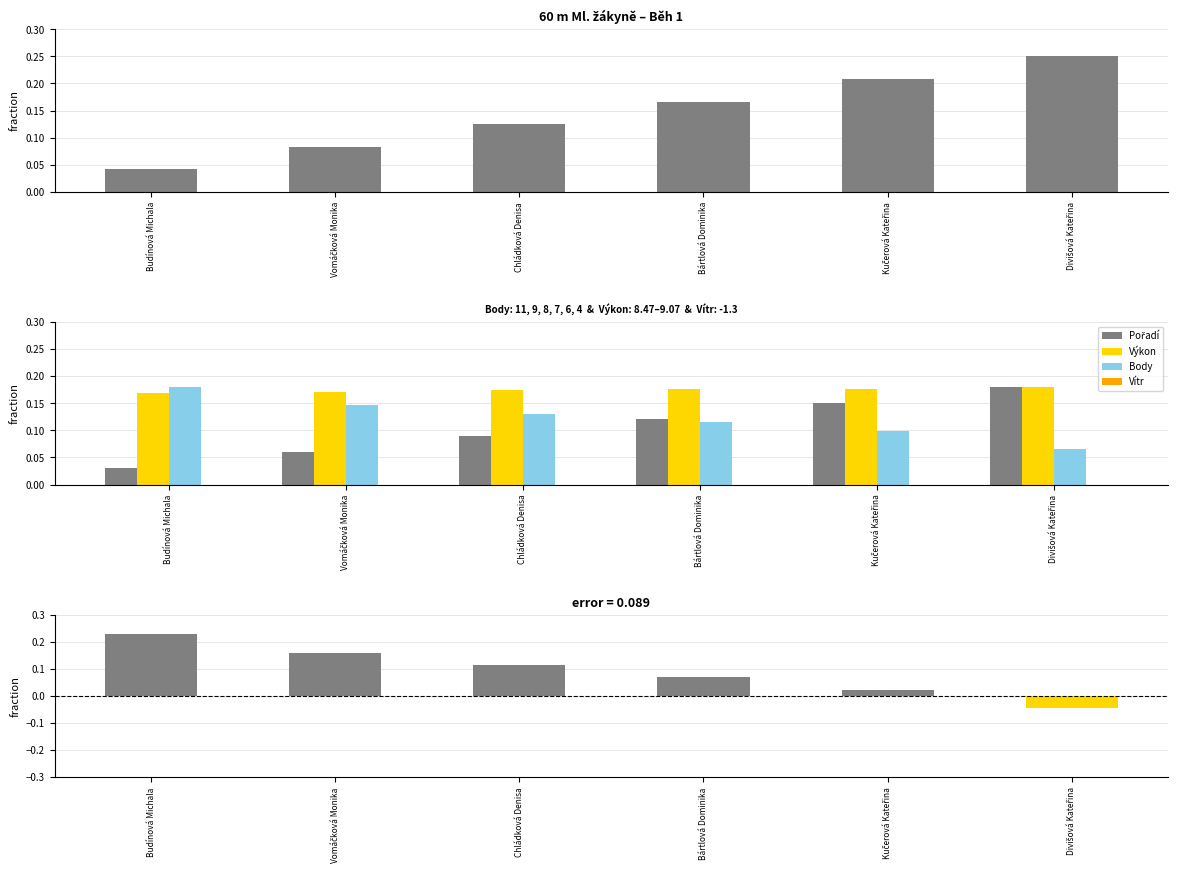

The value of Pořadí at Vomáčková Monika is 0.1. True or false?

True